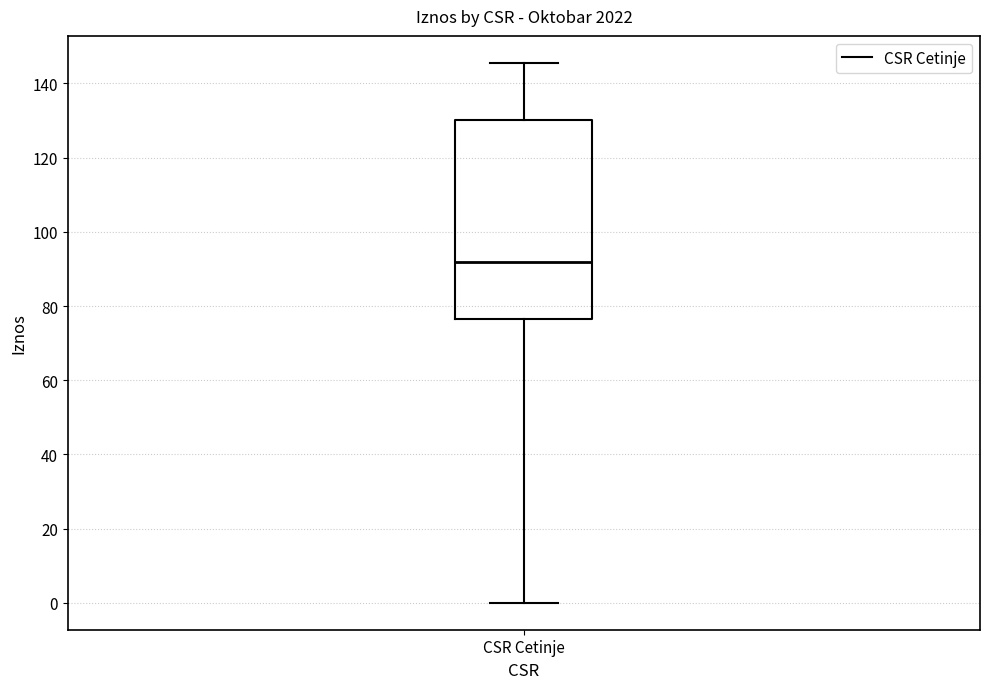

Transcribe this box plot: give where the median line is, the range the box spans, and where the two whiskers end, as read against the y-axis. The values are not printed on the chart, so give them approximately, as read against the axis.

median 92, box 76 to 130, whiskers 0 to 146